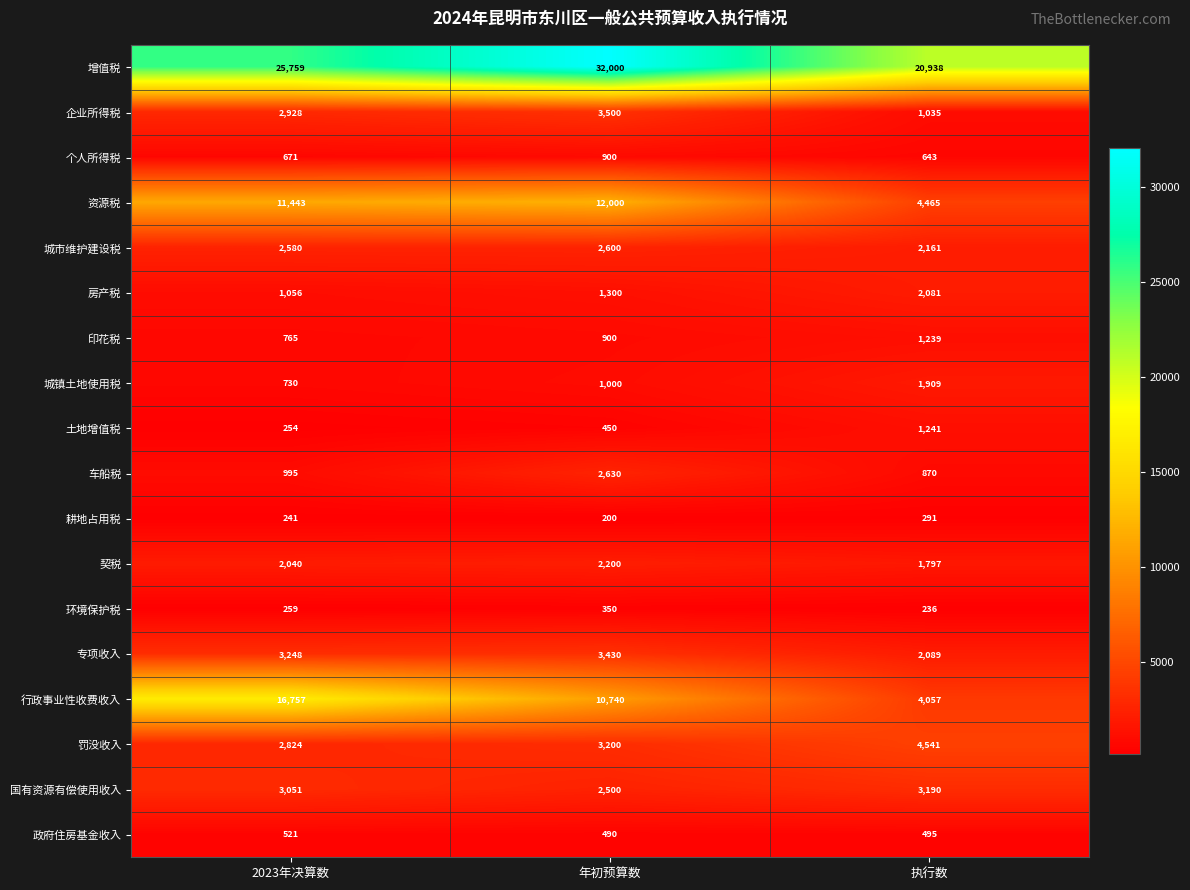

What is the sum of all 城镇土地使用税 values?

3639